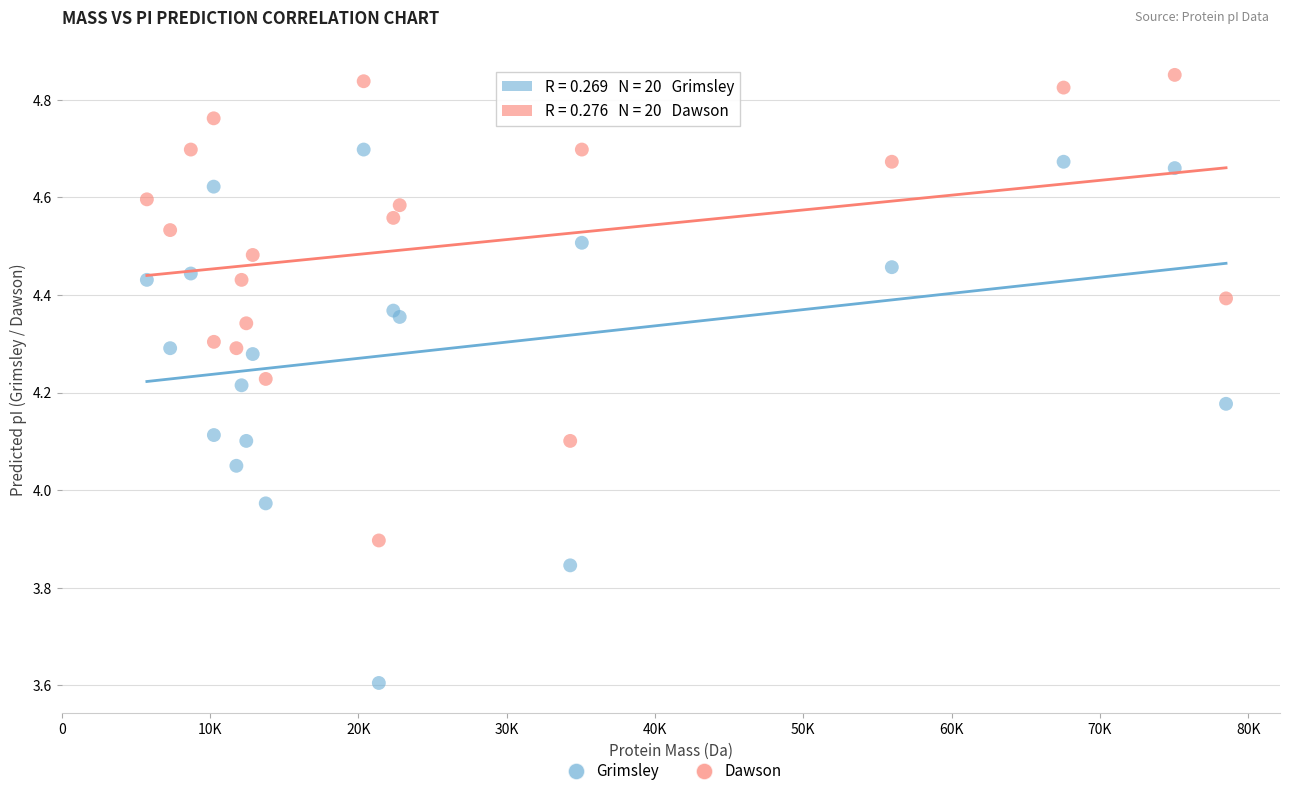

What are all the series names shown in the legend?

Grimsley, Dawson